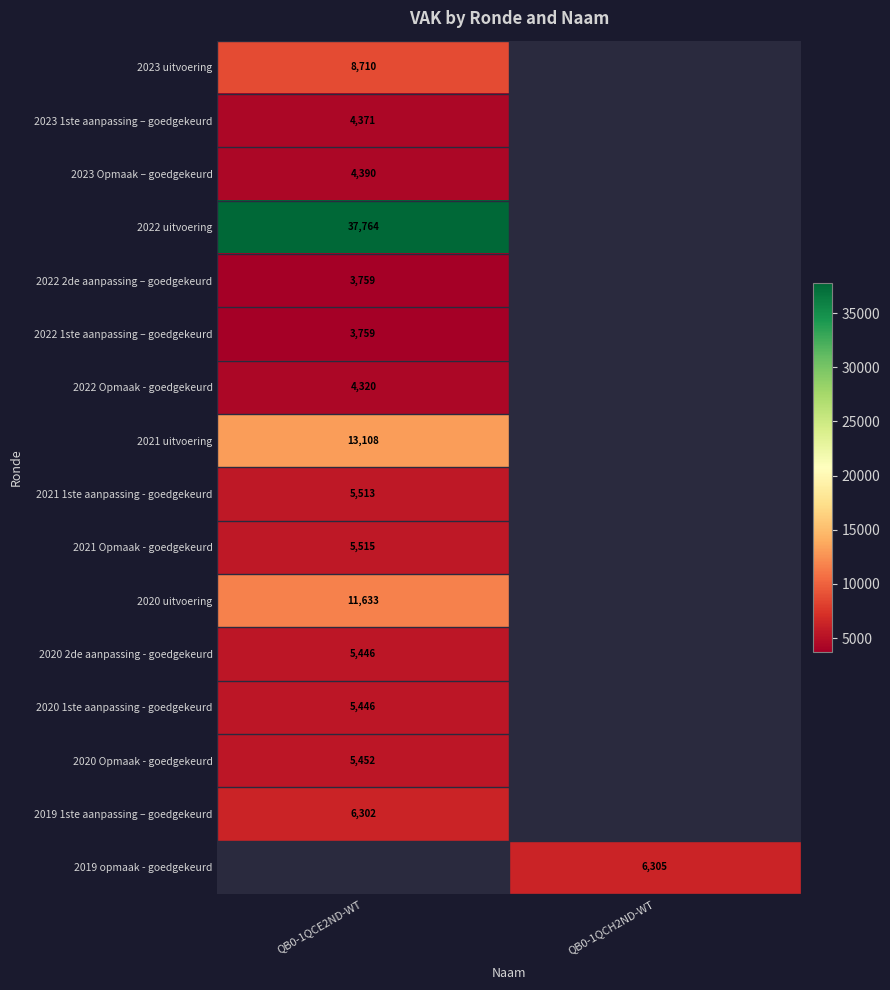

The value of 2019 opmaak - goedgekeurd at QB0-1QCH2ND-WT is 6305. True or false?

True